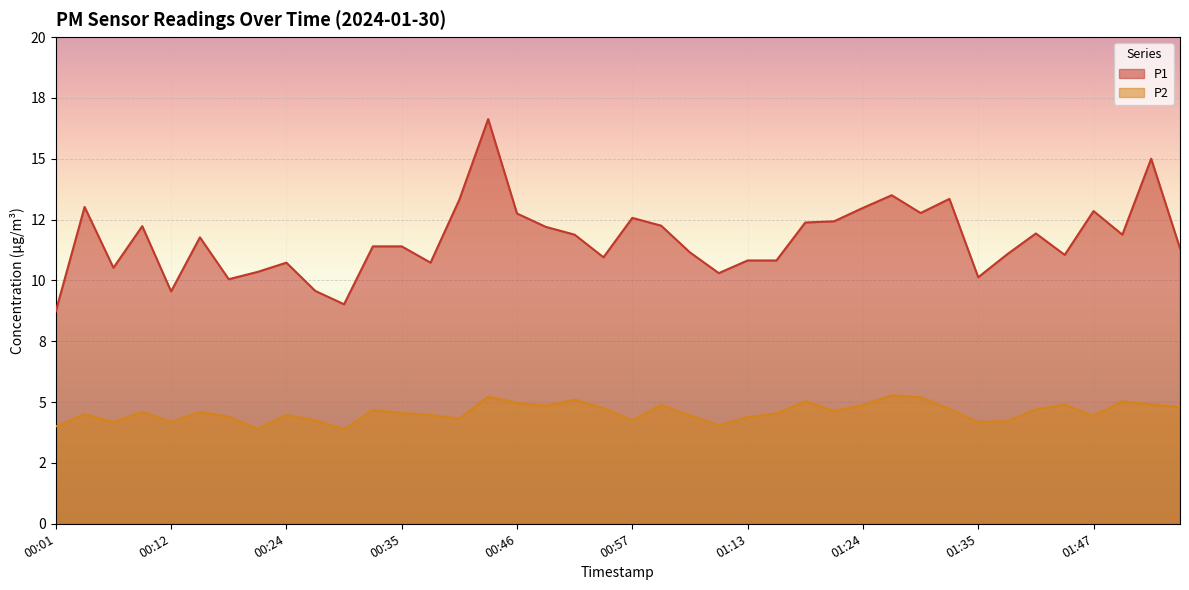

What position from the right is 00:29?

30